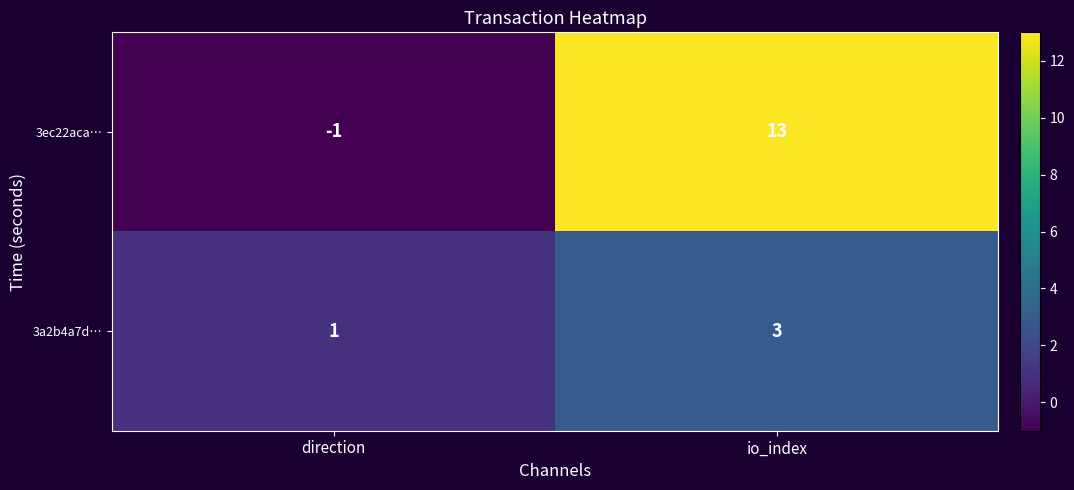

What is the minimum value shown in the chart?

-1